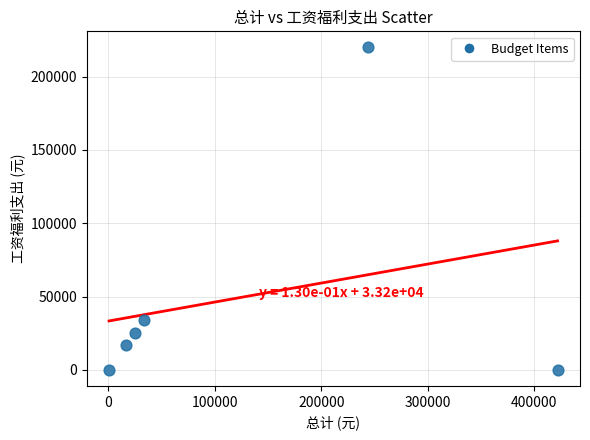

What is the range of Y values (max minus min)?

219942.0